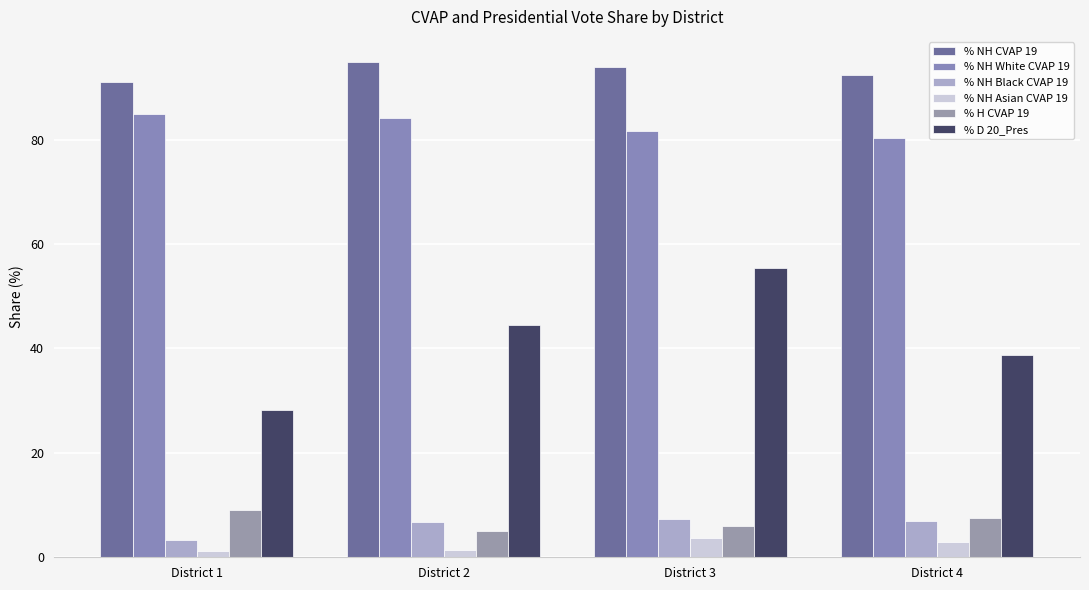

Reading left to right, list all the values displayed in this chart.

% NH CVAP 19: District 1=91.0	District 2=95.0	District 3=93.9	District 4=92.5
% NH White CVAP 19: District 1=84.9	District 2=84.1	District 3=81.7	District 4=80.3
% NH Black CVAP 19: District 1=3.4	District 2=6.8	District 3=7.4	District 4=6.9
% NH Asian CVAP 19: District 1=1.2	District 2=1.3	District 3=3.6	District 4=2.9
% H CVAP 19: District 1=9.0	District 2=5.1	District 3=6.0	District 4=7.6
% D 20_Pres: District 1=28.3	District 2=44.5	District 3=55.4	District 4=38.8